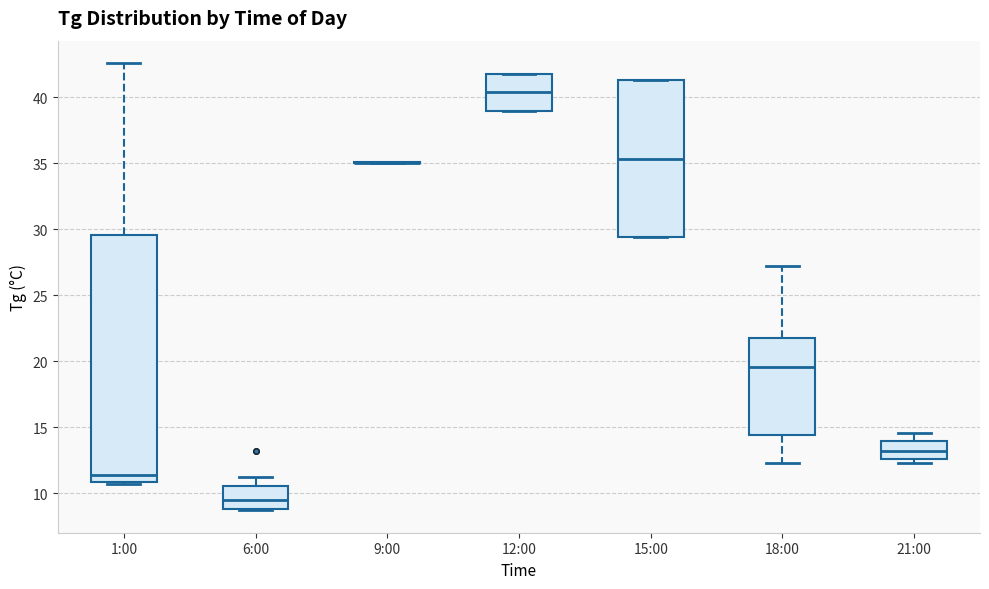

Reading left to right, transcribe this box plot: for each box, give where its median line is, the range the box spans, and where its two whiskers end, as read against the y-axis. The values are not printed on the chart, so give them approximately, as read against the axis.

1:00: median 11.5, box 11.0 to 29.5, whiskers 10.5 to 42.5
6:00: median 9.5, box 9.0 to 10.5, whiskers 8.5 to 11.0
9:00: box collapsed to a line at 35.0, whiskers 35.0 to 35.0
12:00: median 40.5, box 39.0 to 42.0, whiskers 39.0 to 42.0
15:00: median 35.5, box 29.5 to 41.5, whiskers 29.5 to 41.5
18:00: median 19.5, box 14.5 to 22.0, whiskers 12.5 to 27.0
21:00: median 13.0, box 12.5 to 14.0, whiskers 12.5 (just below the box's lower edge) to 14.5